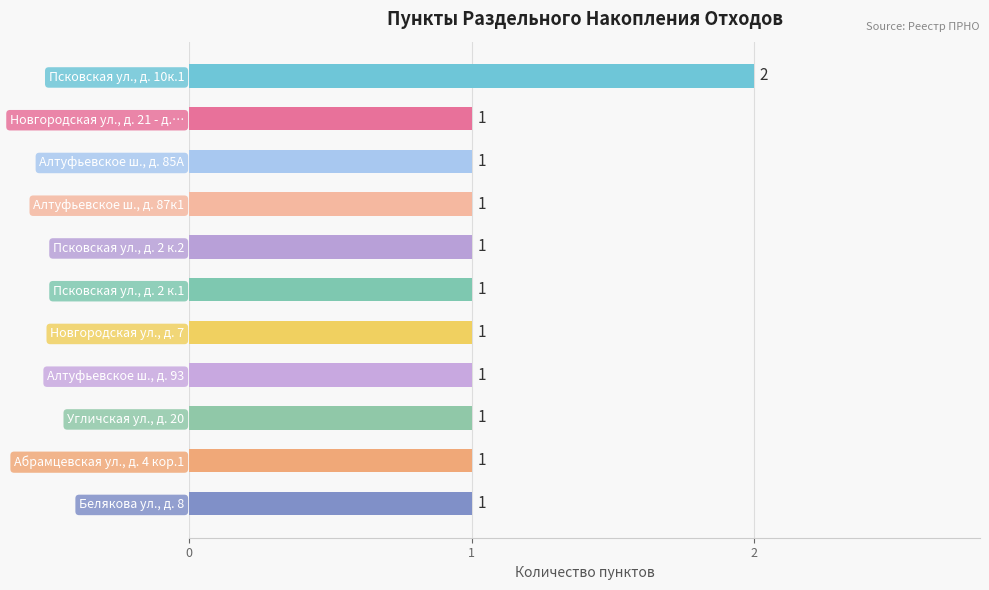

At which category does the chart reach its peak across all series?

Псковская ул., д. 10к.1